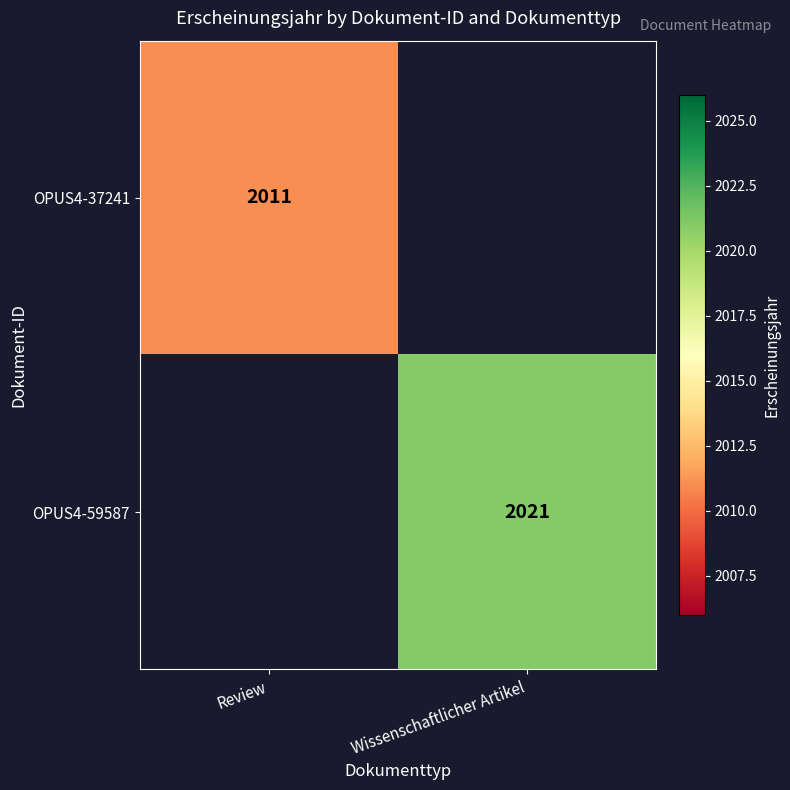

True or false: OPUS4-37241 has a value of 2011 at Review.

True